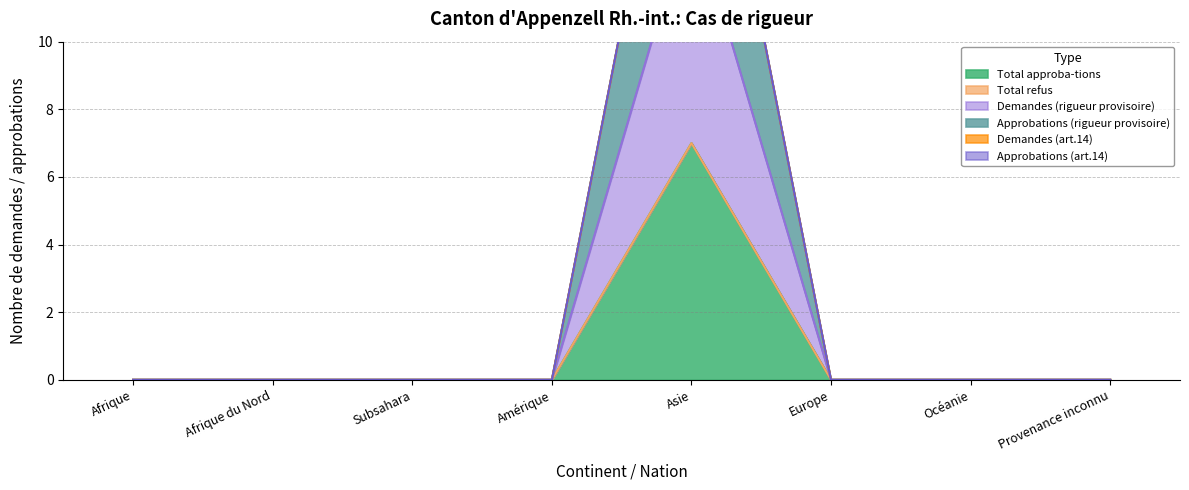

Rank the categories by Demandes (rigueur provisoire) value from lowest to highest.

Afrique, Afrique du Nord, Subsahara, Amérique, Europe, Océanie, Provenance inconnu, Asie